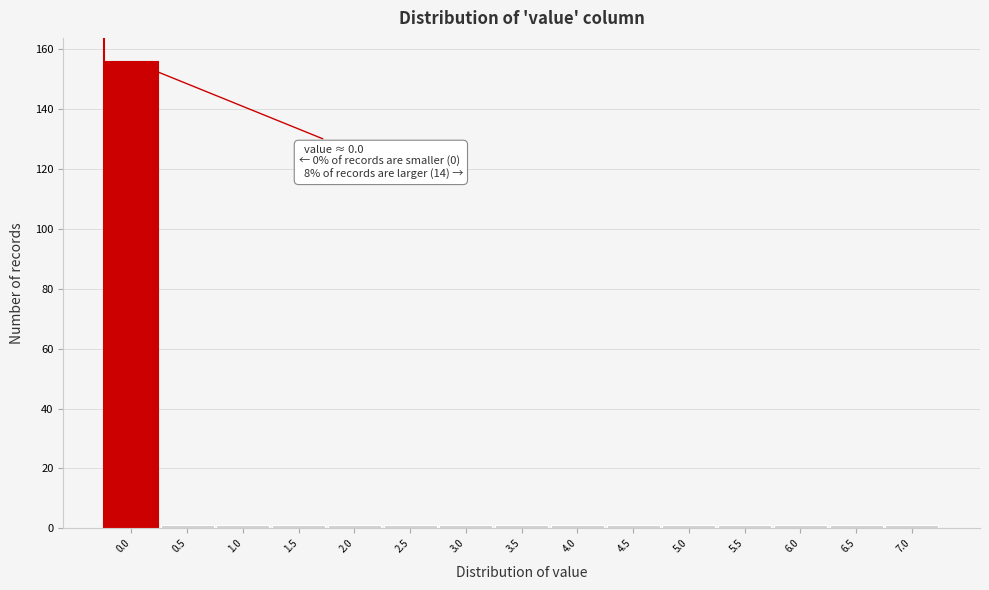

Reading left to right, transcribe all the data shown in this chart.

0.0=156	0.5=1	1.0=1	1.5=1	2.0=1	2.5=1	3.0=1	3.5=1	4.0=1	4.5=1	5.0=1	5.5=1	6.0=1	6.5=1	7.0=1